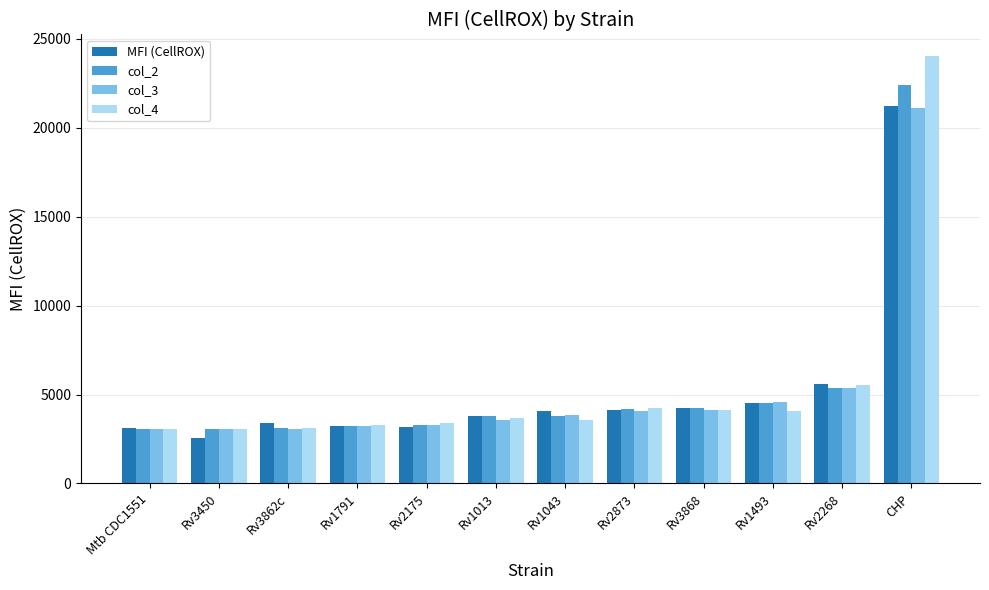

Count the number of data series in this chart.

4